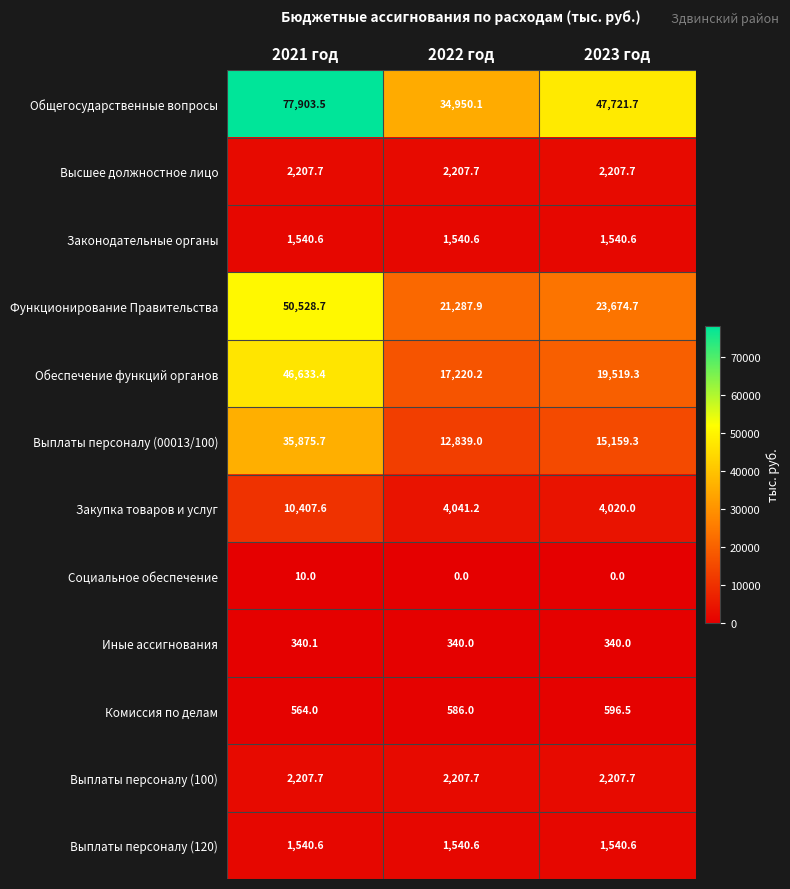

At which label does Выплаты персоналу (00013/100) reach its minimum?

2022 год